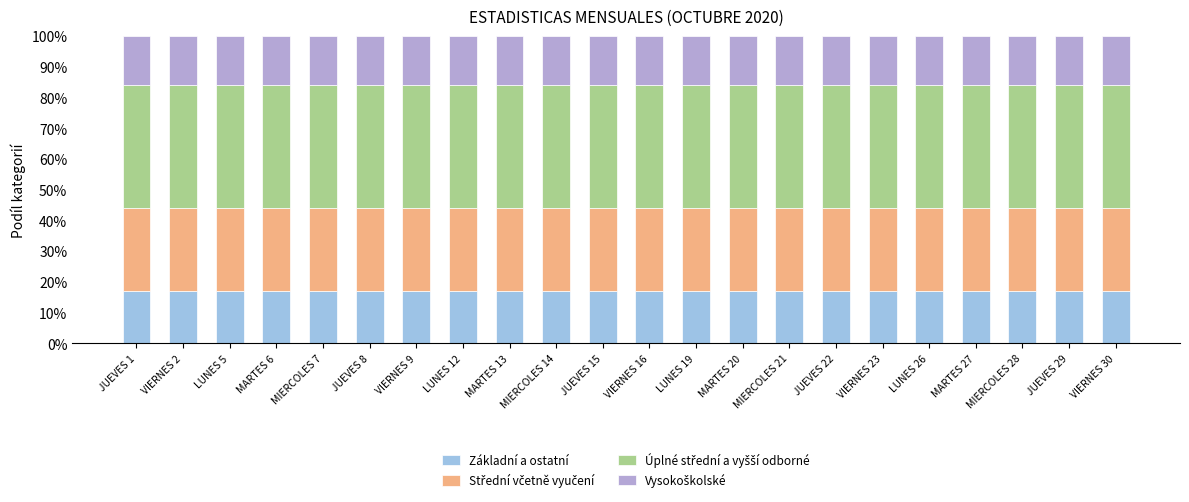

What is the label of the 21st bar from the right?

VIERNES 2